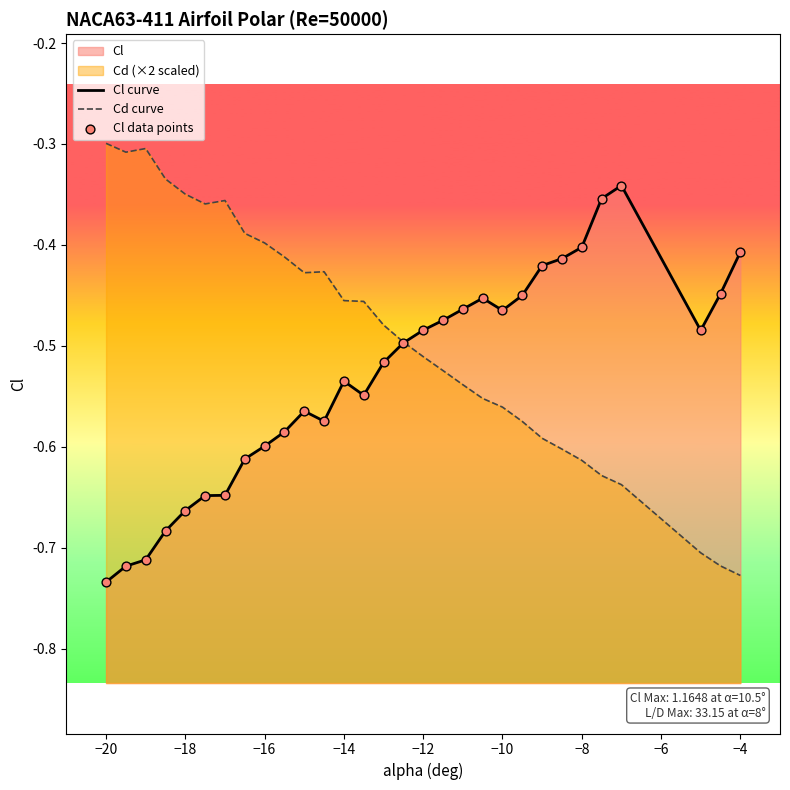

Which series contains the lowest Y value?

Cl curve